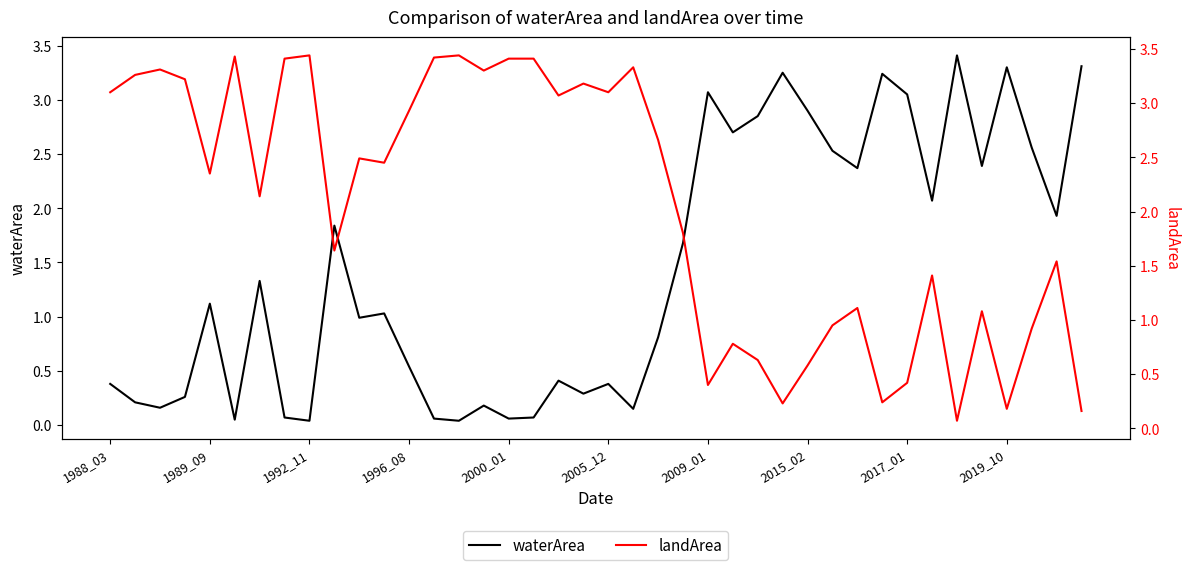

At which category is the sum across all series the highest?

1996_08